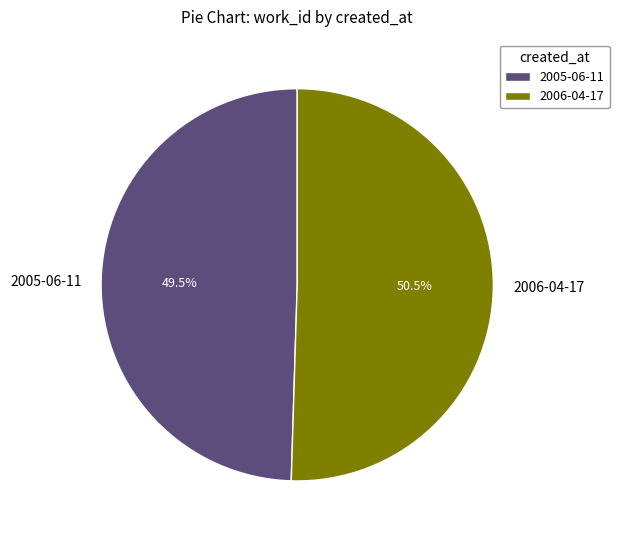

The 2005-06-11 slice represents 55% of the pie. True or false?

False